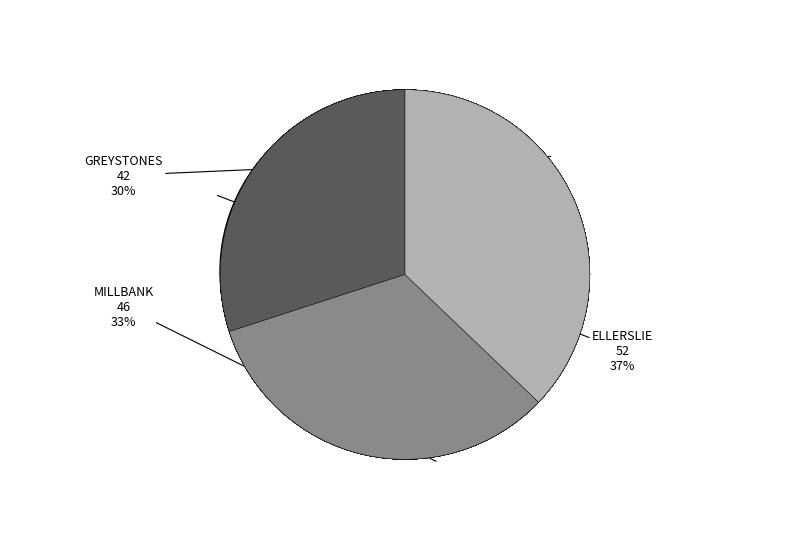

What is the smallest slice in the pie chart?

GREYSTONES